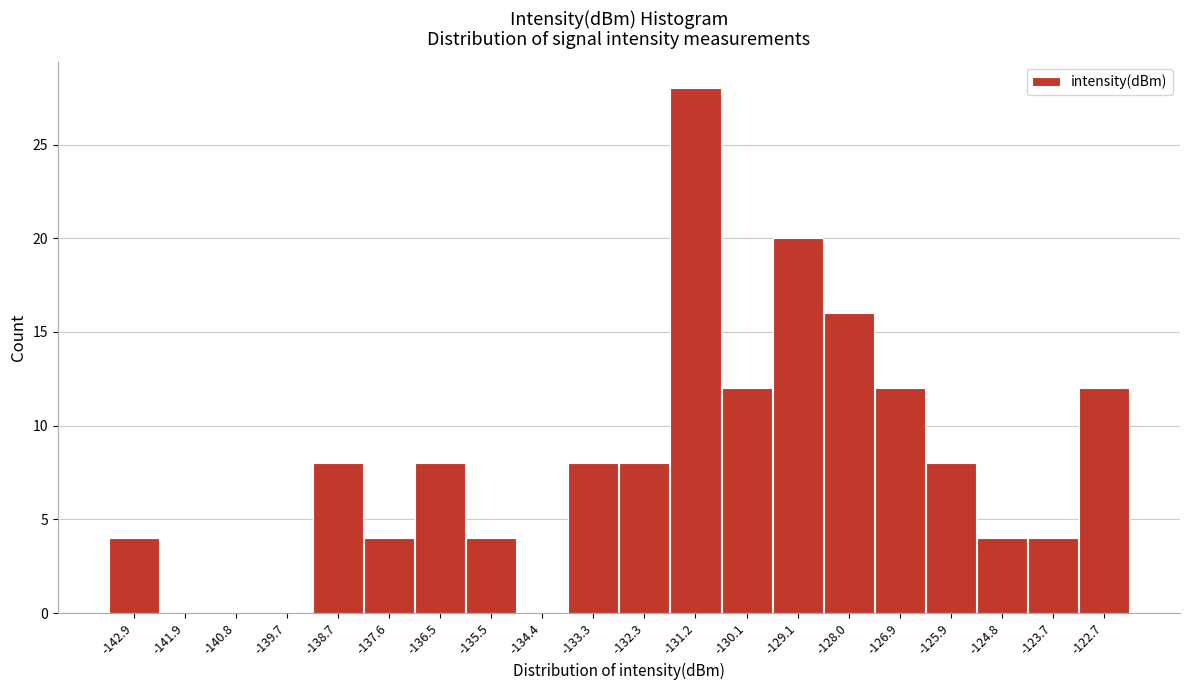

Reading left to right, extract all data points from this chart.

-142.9=4	-141.9=0	-140.8=0	-139.7=0	-138.7=8	-137.6=4	-136.5=8	-135.5=4	-134.4=0	-133.3=8	-132.3=8	-131.2=28	-130.1=12	-129.1=20	-128.0=16	-126.9=12	-125.9=8	-124.8=4	-123.7=4	-122.7=12